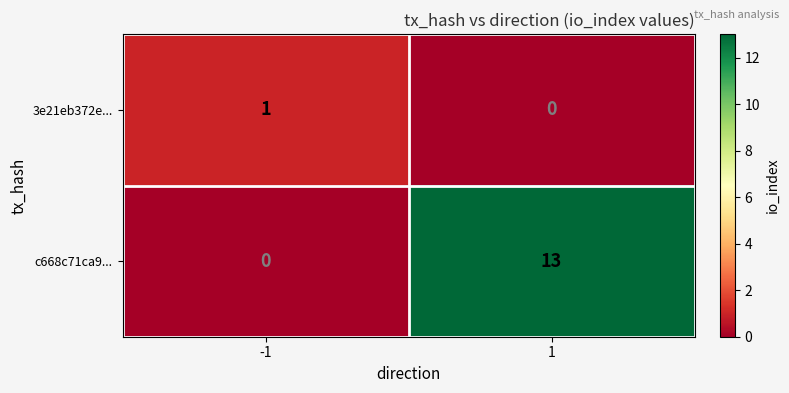

What is the maximum value for c668c71ca9...?

13